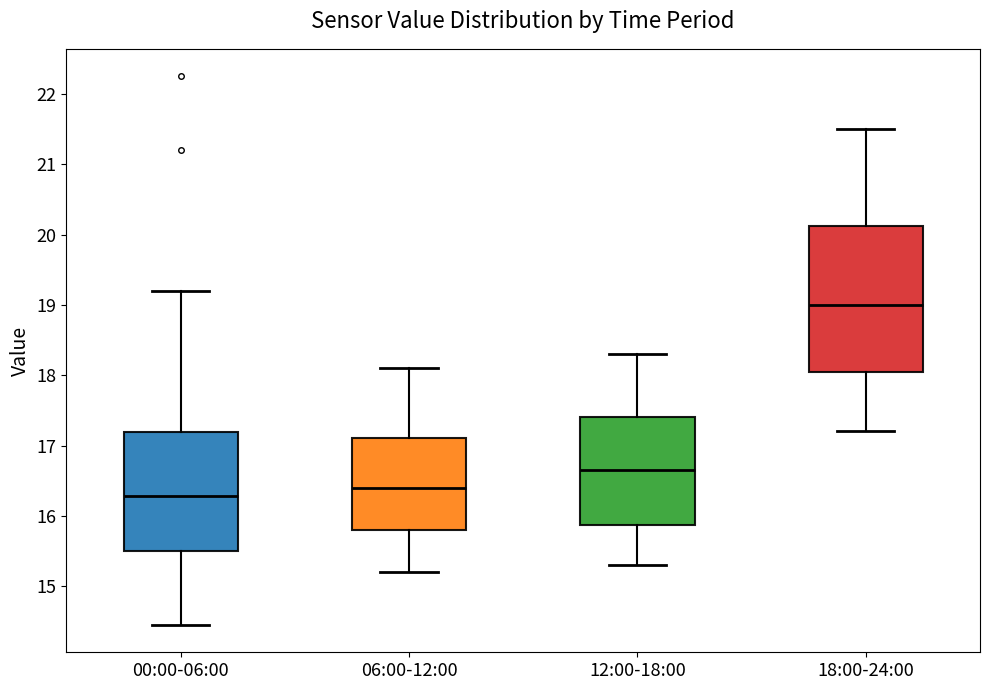

Where does the lower whisker of the box for 00:00-06:00 end on the y-axis? The values are not printed on the chart, so give them approximately, as read against the axis.

14.5